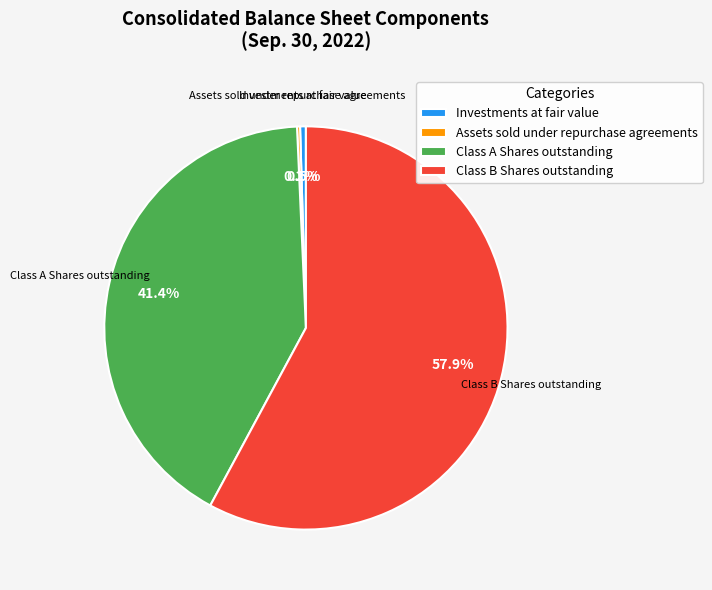

What percentage is the Class A Shares outstanding slice, to the nearest percent?

41%